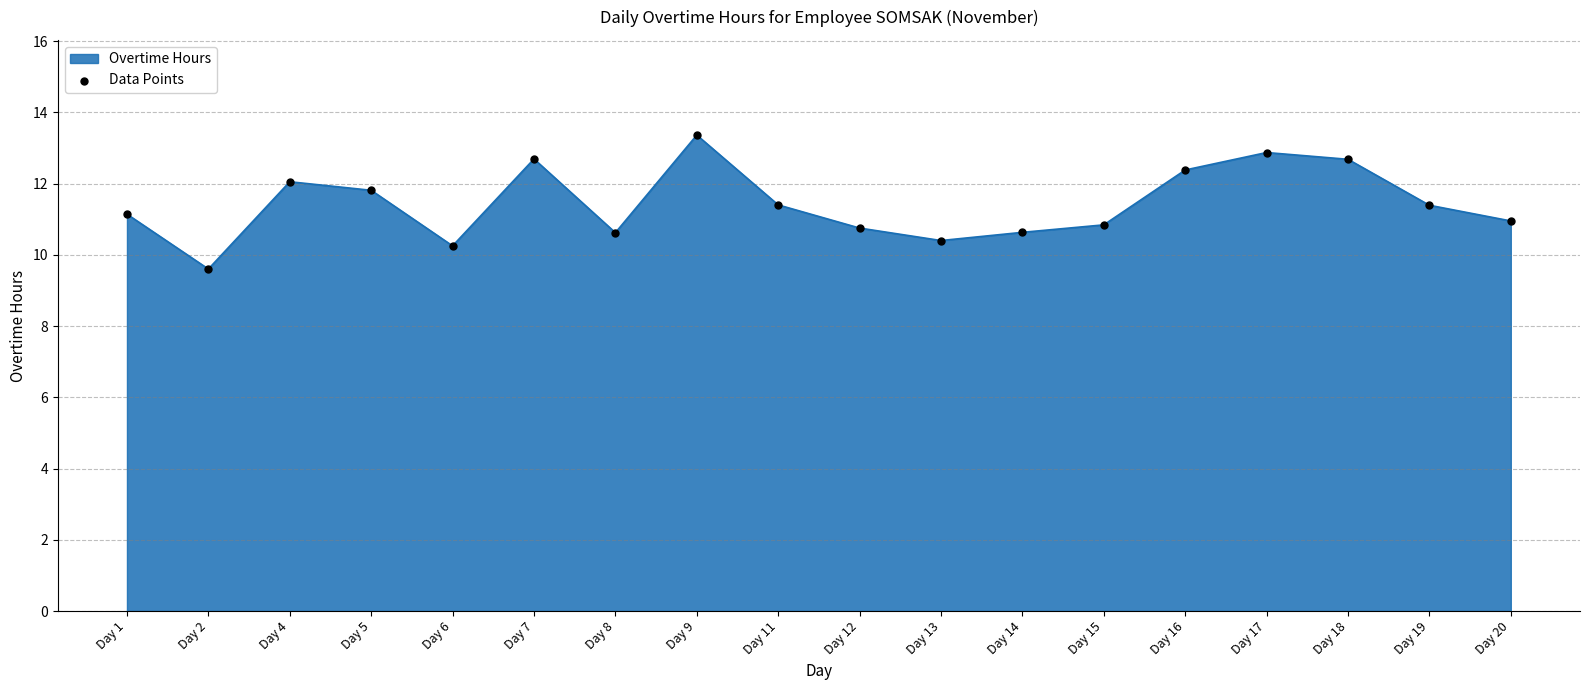

Which has a higher value, Day 7 or Day 17?

Day 17